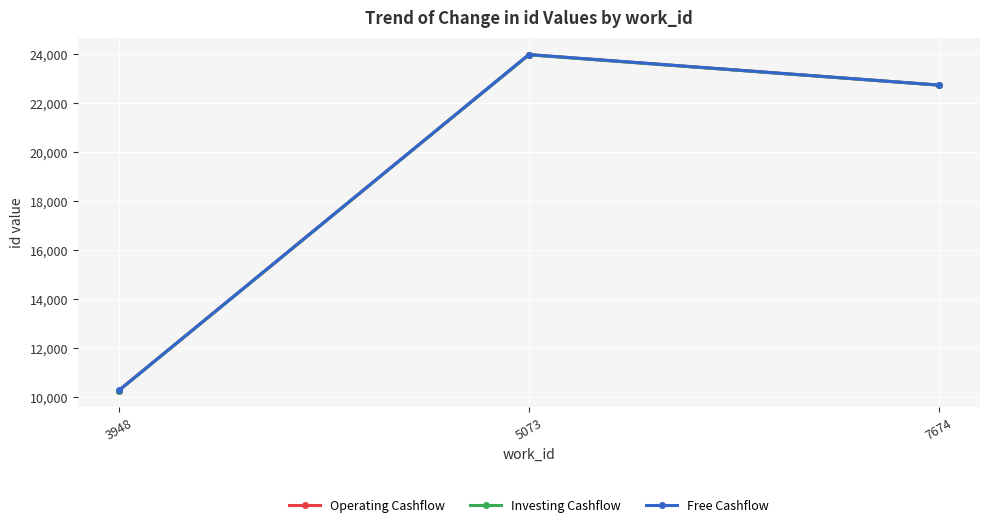

At how many categories does at least one series exceed 13987?

2